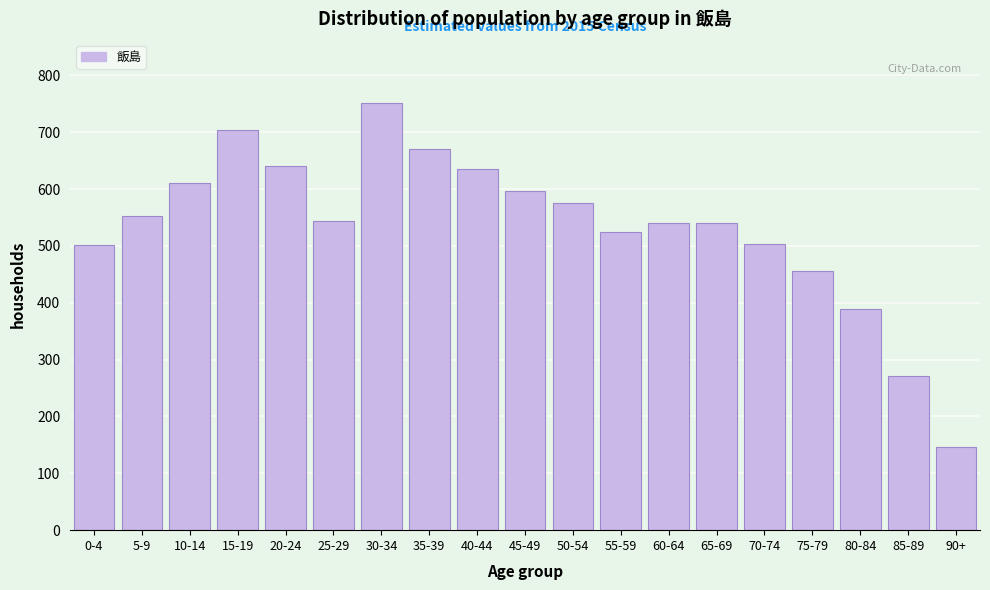

What is the change in value from 35-39 to 65-69?

-129